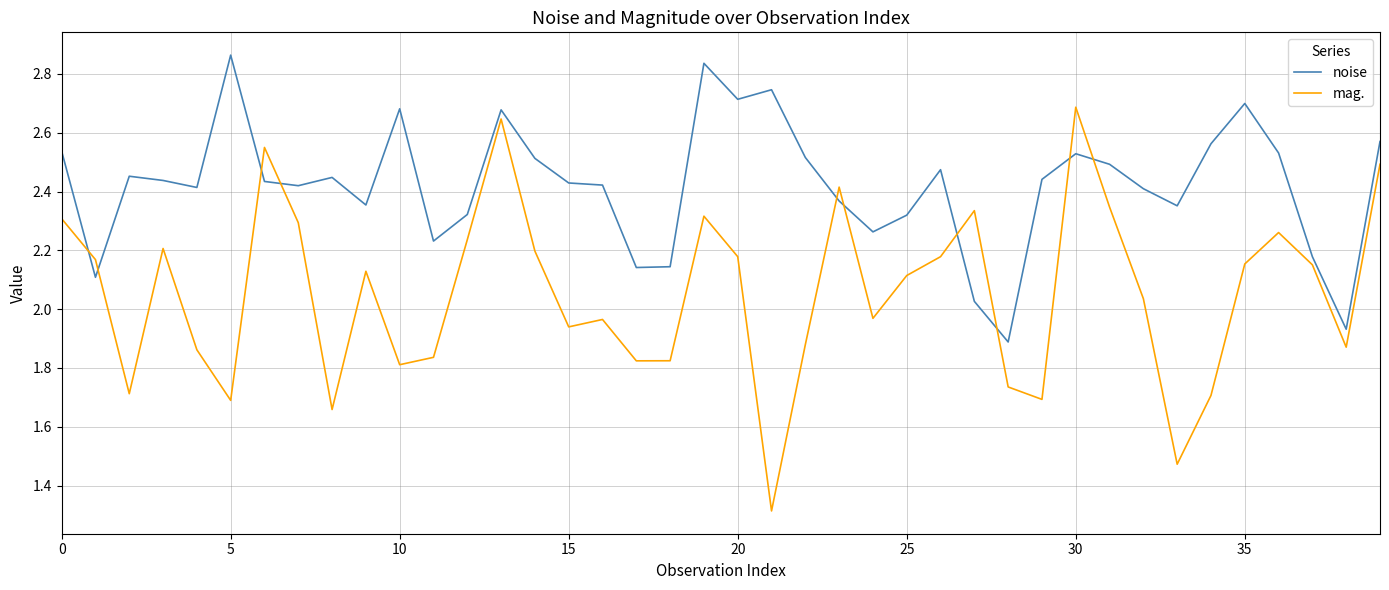

What is the difference between the maximum and minimum values in the noise series?

1.0